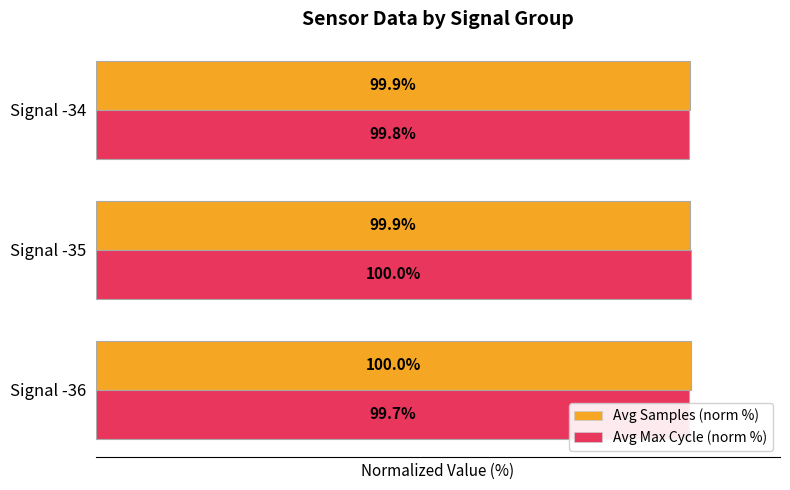

How many groups of bars are there?

3